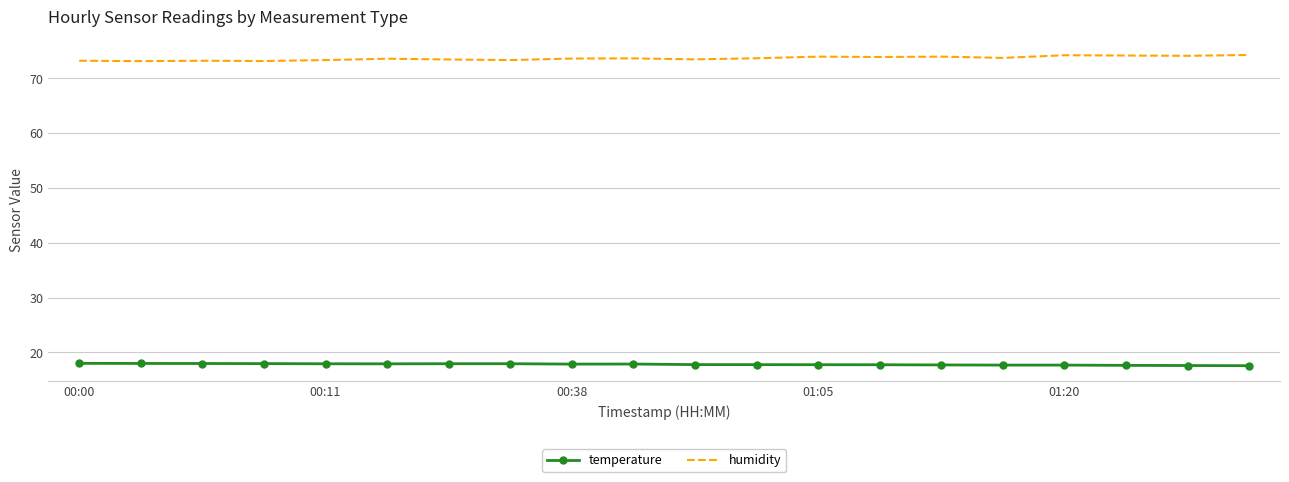

True or false: humidity has more than 1 interior local peaks.

True